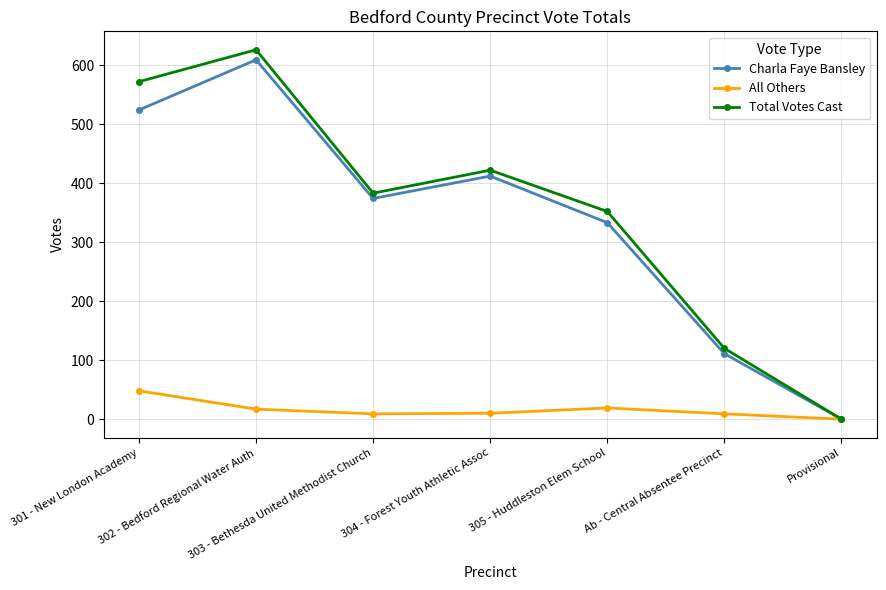

What is the value of the Charla Faye Bansley point at the 5th from the left?

333